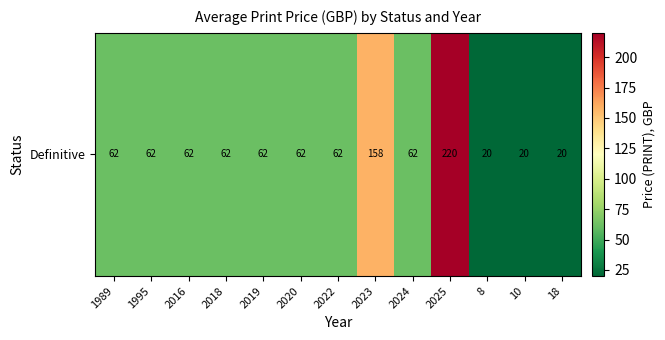

The value at 2018 is 62. True or false?

True